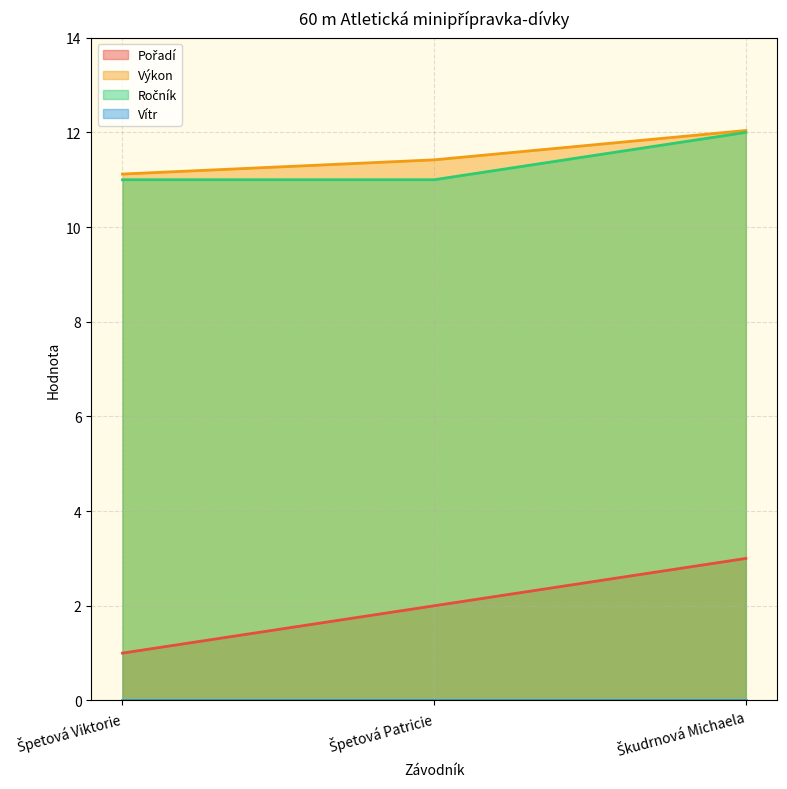

Reading right to left, list all the values displayed in this chart.

Pořadí: 3.0	2.0	1.0
Výkon: 12.0	11.4	11.1
Ročník: 12.0	11.0	11.0